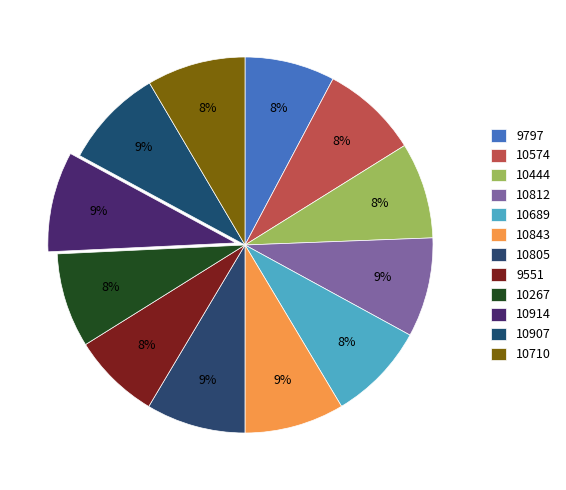

Count the number of slices in the pie.

12